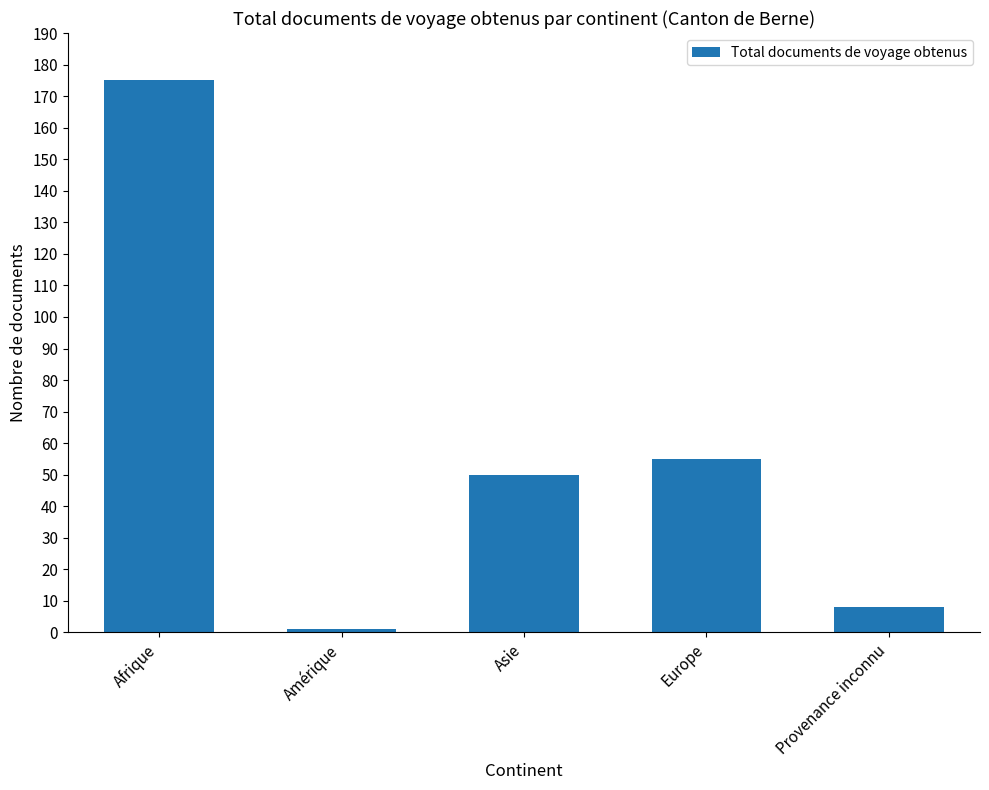

Rank the categories by value from highest to lowest.

Afrique, Europe, Asie, Provenance inconnu, Amérique